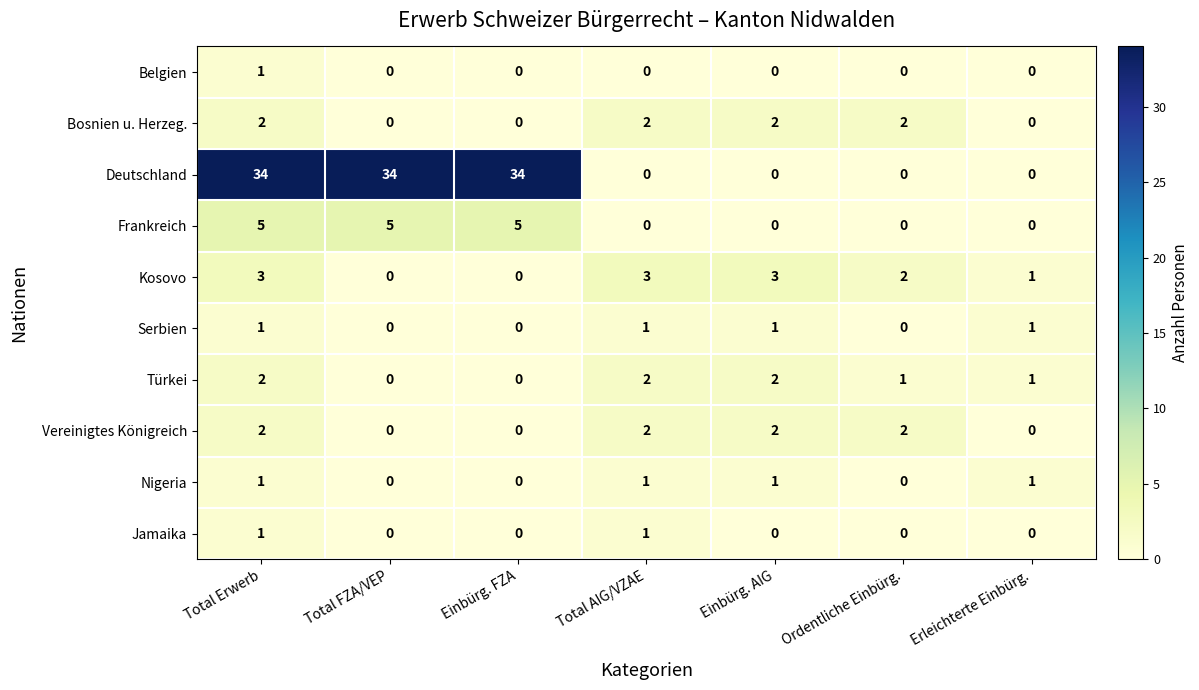

Which series changed the most between Total FZA/VEP and Ordentliche Einbürg.?

Deutschland